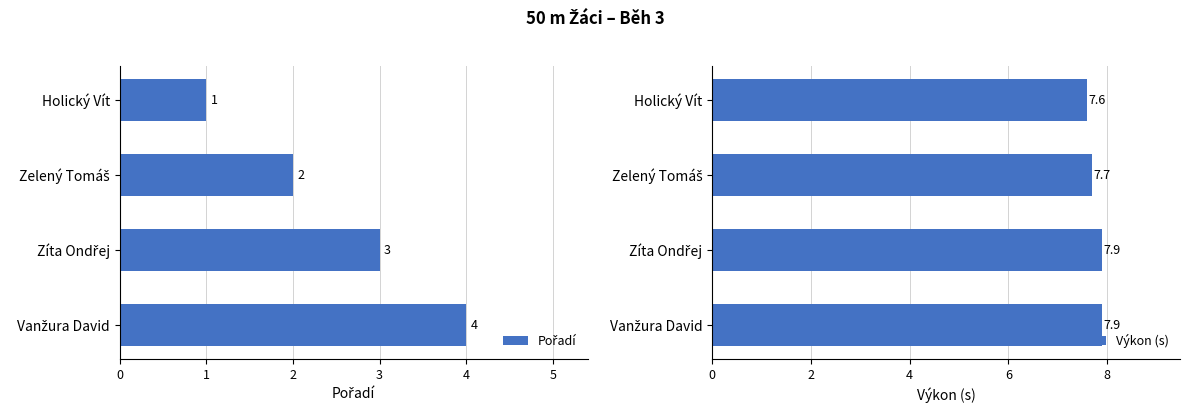

Reading right to left, what are all the values shown in this chart?

Pořadí: 3=4.0	2=3.0	1=2.0	0=1.0
Výkon (s): 3=7.9	2=7.9	1=7.7	0=7.6